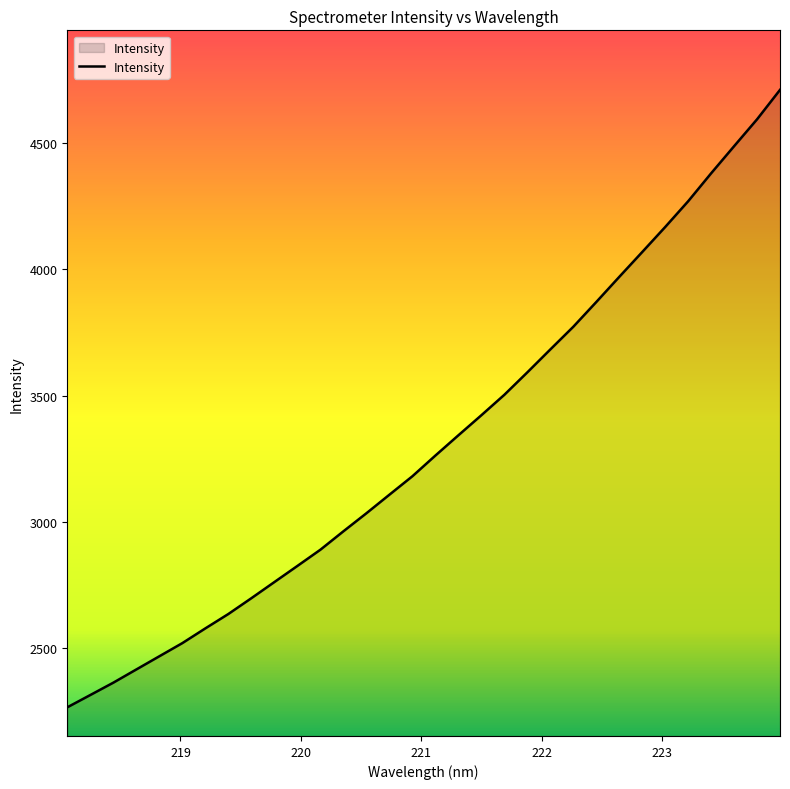

What is the greatest value displayed?

4709.8